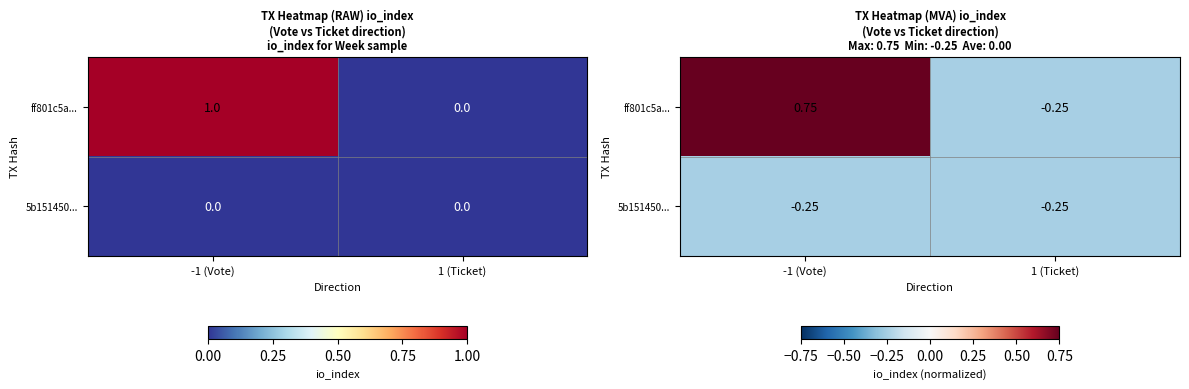

Where does the ff801c5a... series first go above 0?

-1 (Vote)